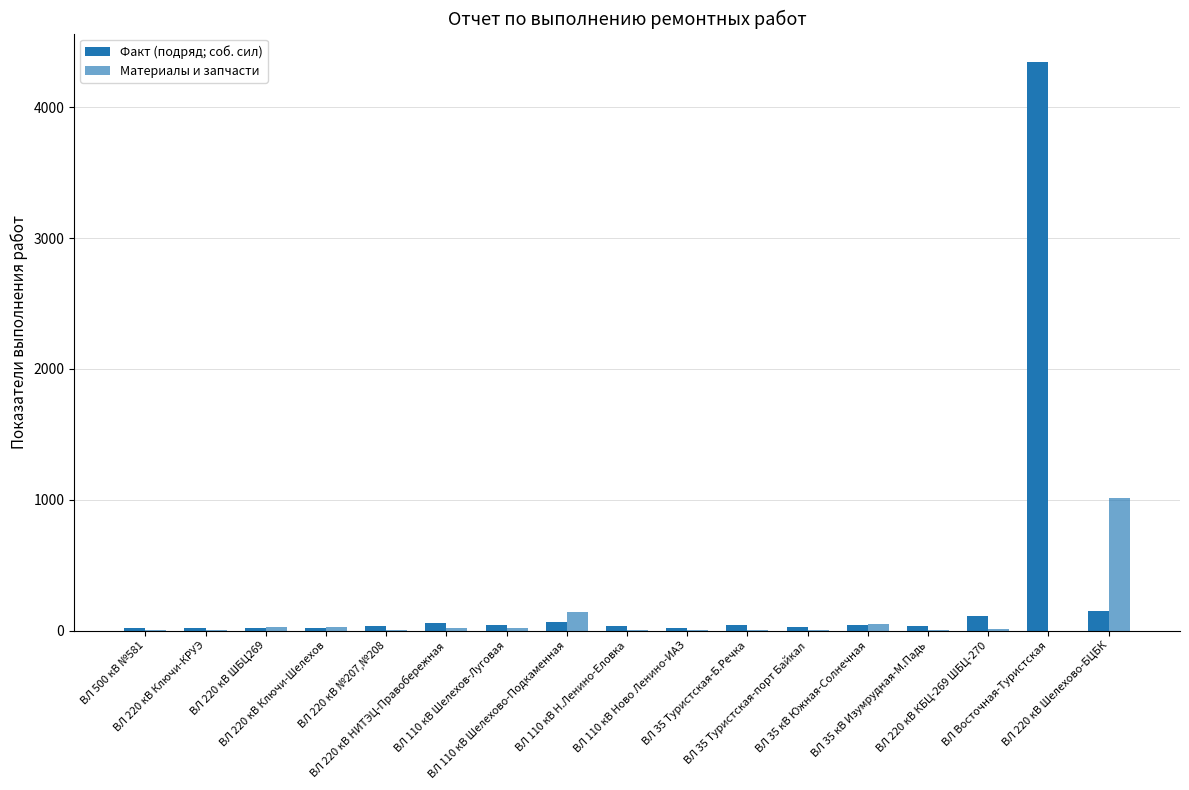

Rank the categories by Материалы и запчасти value from lowest to highest.

ВЛ Восточная-Туристская, ВЛ 500 кВ №581, ВЛ 220 кВ Ключи-КРУЭ, ВЛ 110 кВ Ново Ленино-ИАЗ, ВЛ 35 Туристская-порт Байкал, ВЛ 220 кВ №207,№208, ВЛ 110 кВ Н.Ленино-Еловка, ВЛ 35 Туристская-Б.Речка, ВЛ 35 кВ Изумрудная-М.Падь, ВЛ 220 кВ КБЦ-269 ШБЦ-270, ВЛ 220 кВ НИТЭЦ-Правобережная, ВЛ 110 кВ Шелехов-Луговая, ВЛ 220 кВ ШБЦ269, ВЛ 220 кВ Ключи-Шелехов, ВЛ 35 кВ Южная-Солнечная, ВЛ 110 кВ Шелехово-Подкаменная, ВЛ 220 кВ Шелехово-БЦБК